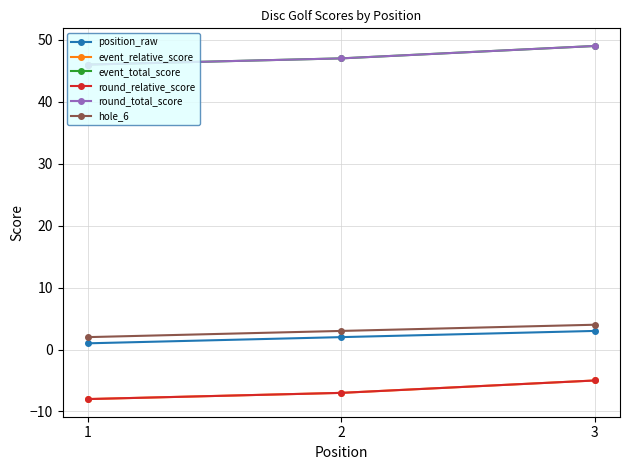

Count the hole_6 values in the range 2 to 4.

3